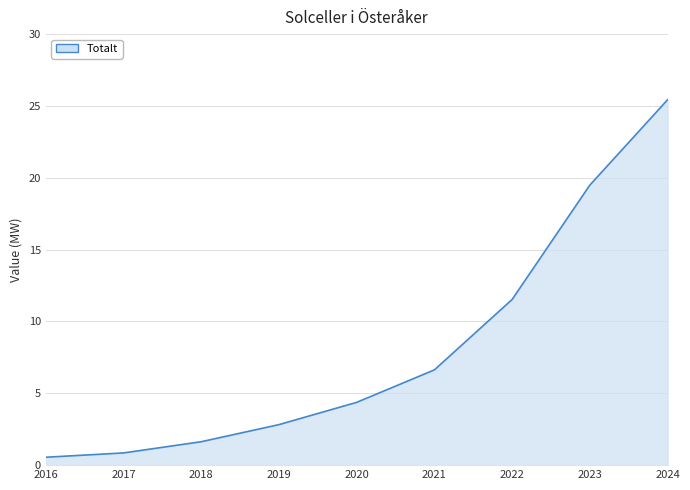

What value does the data have at 2023?

19.5